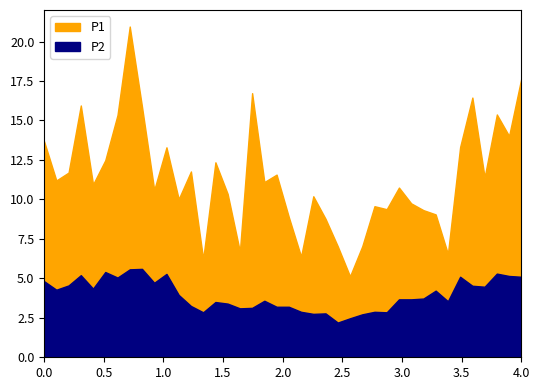

How many data points does each series have?

40